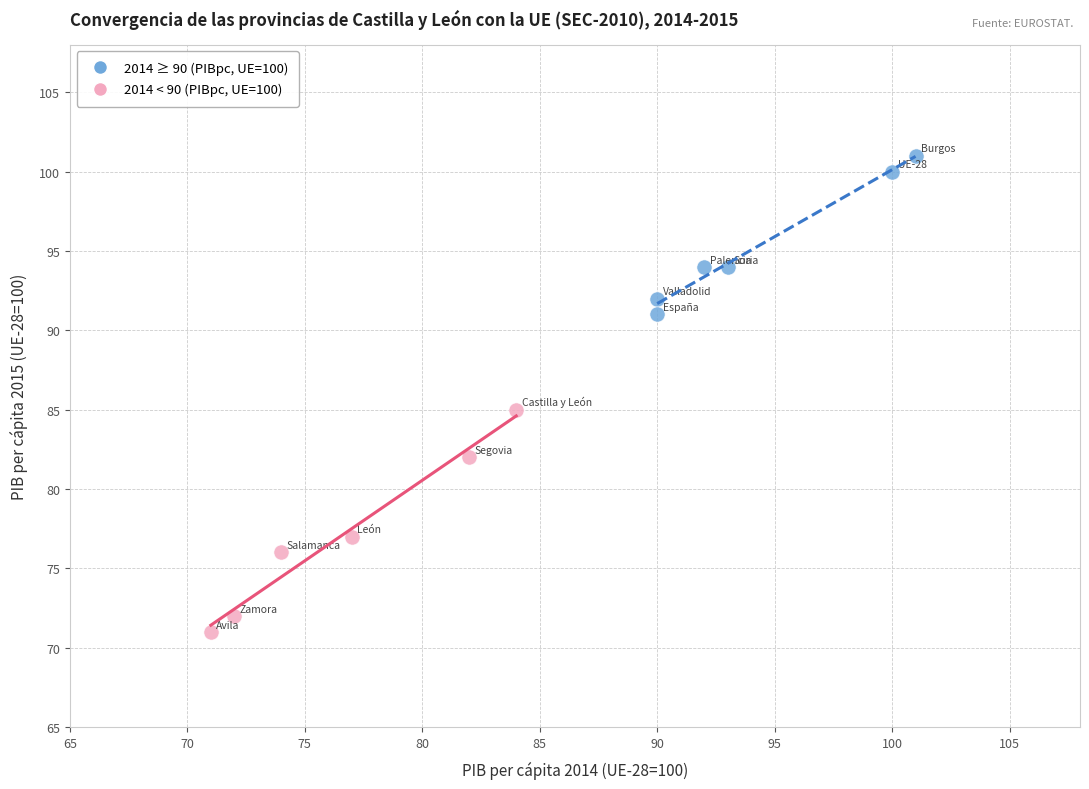

Which series reaches the minimum Y coordinate?

2014 < 90 (PIBpc, UE=100)